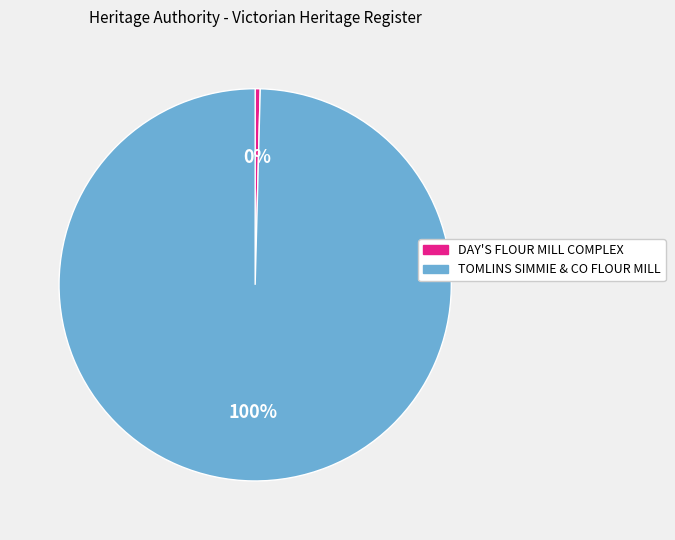

To the nearest percent, what is the combined percentage of DAY'S FLOUR MILL COMPLEX and TOMLINS SIMMIE & CO FLOUR MILL?

100%